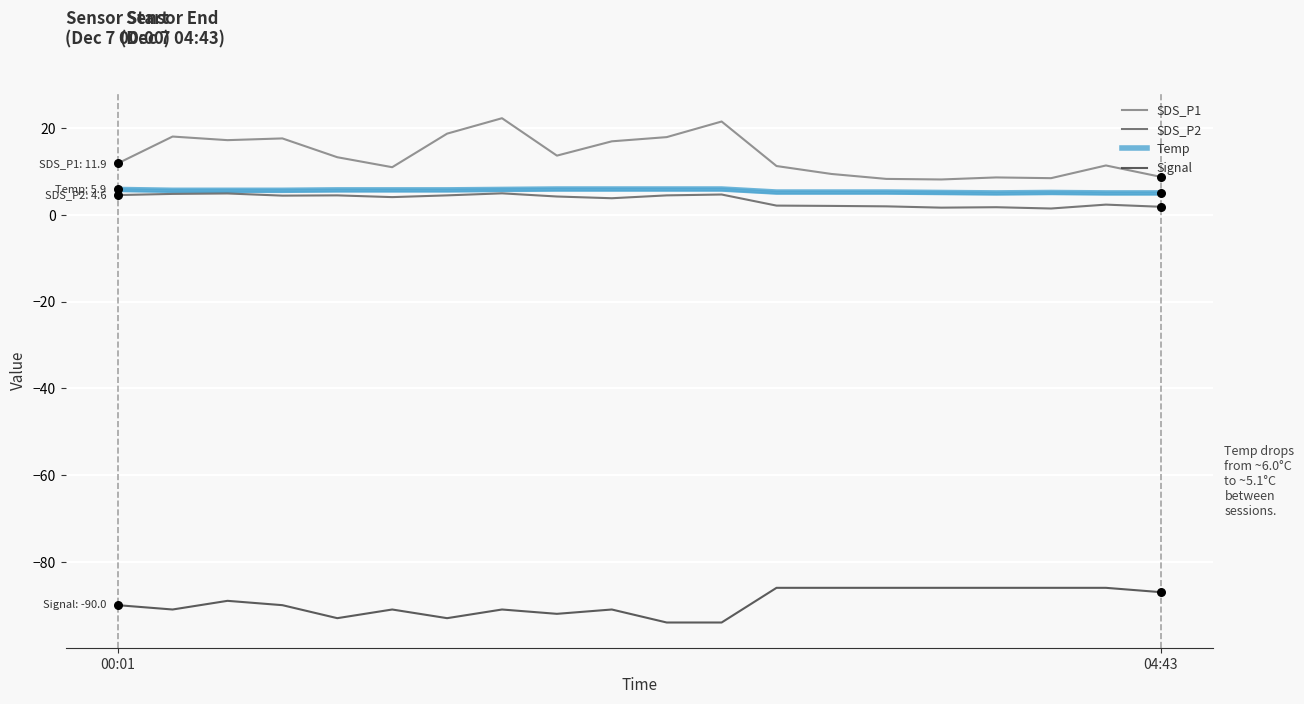

Which series has the widest spread of values?

SDS_P1